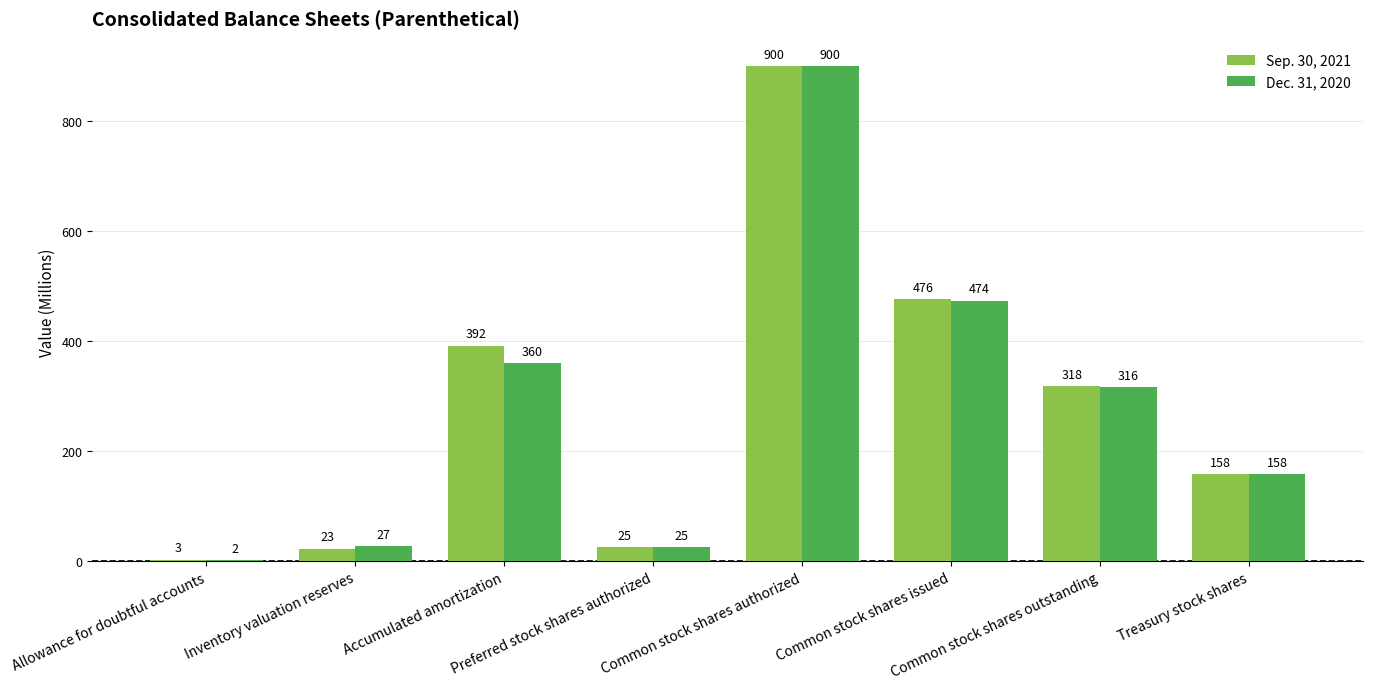

The Dec. 31, 2020 series shows 25 at Preferred stock shares authorized. True or false?

True